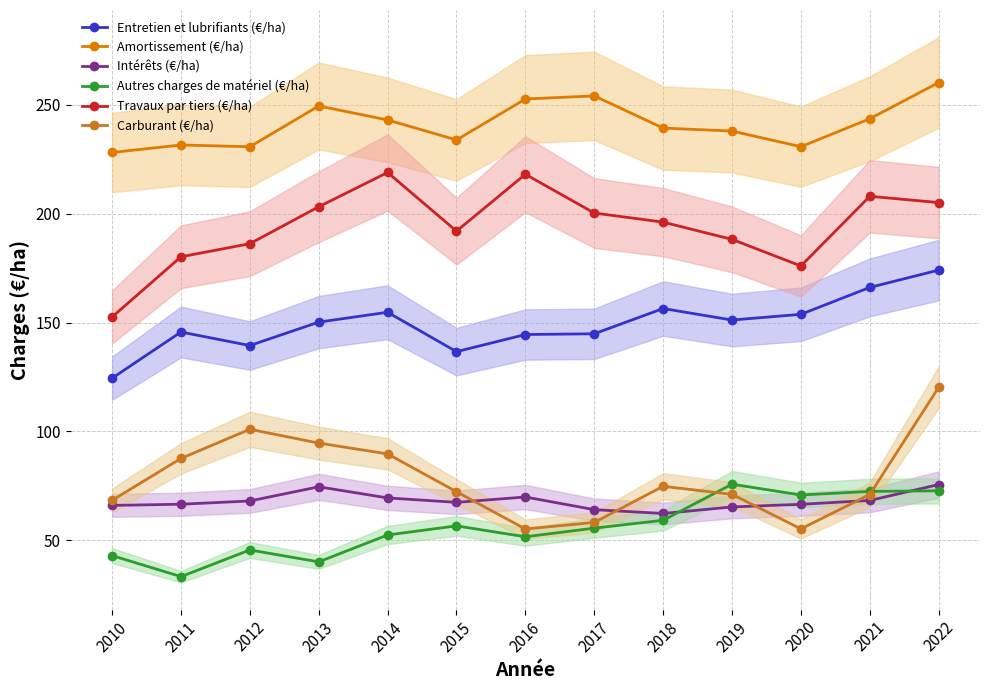

What is the value of the Travaux par tiers (€/ha) point at the 10th from the left?

188.2